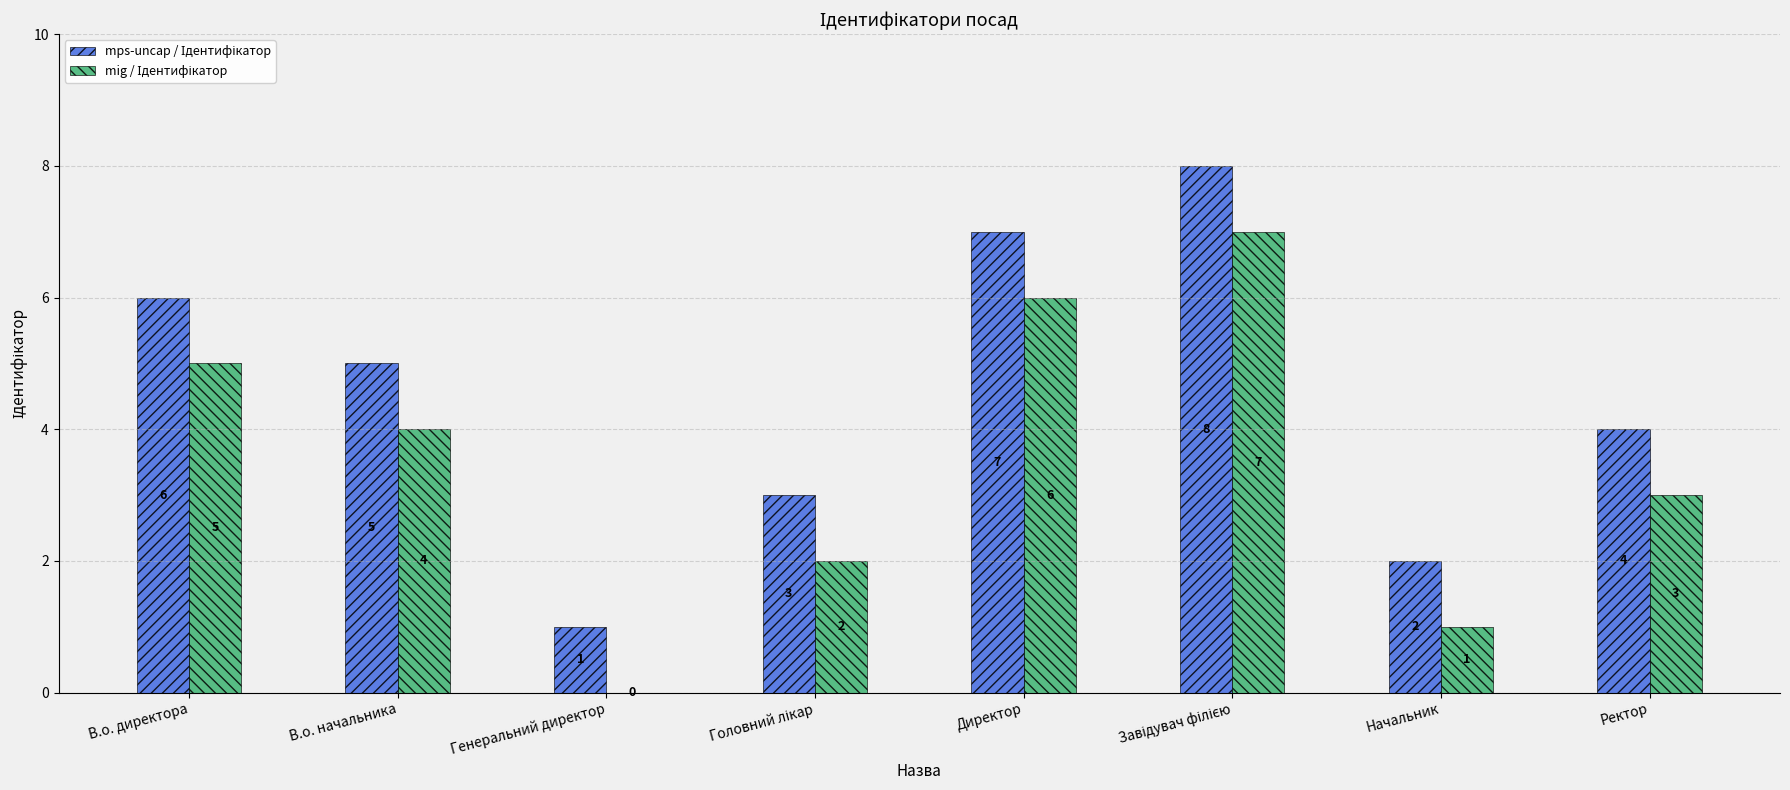

Are the bars horizontal?

No